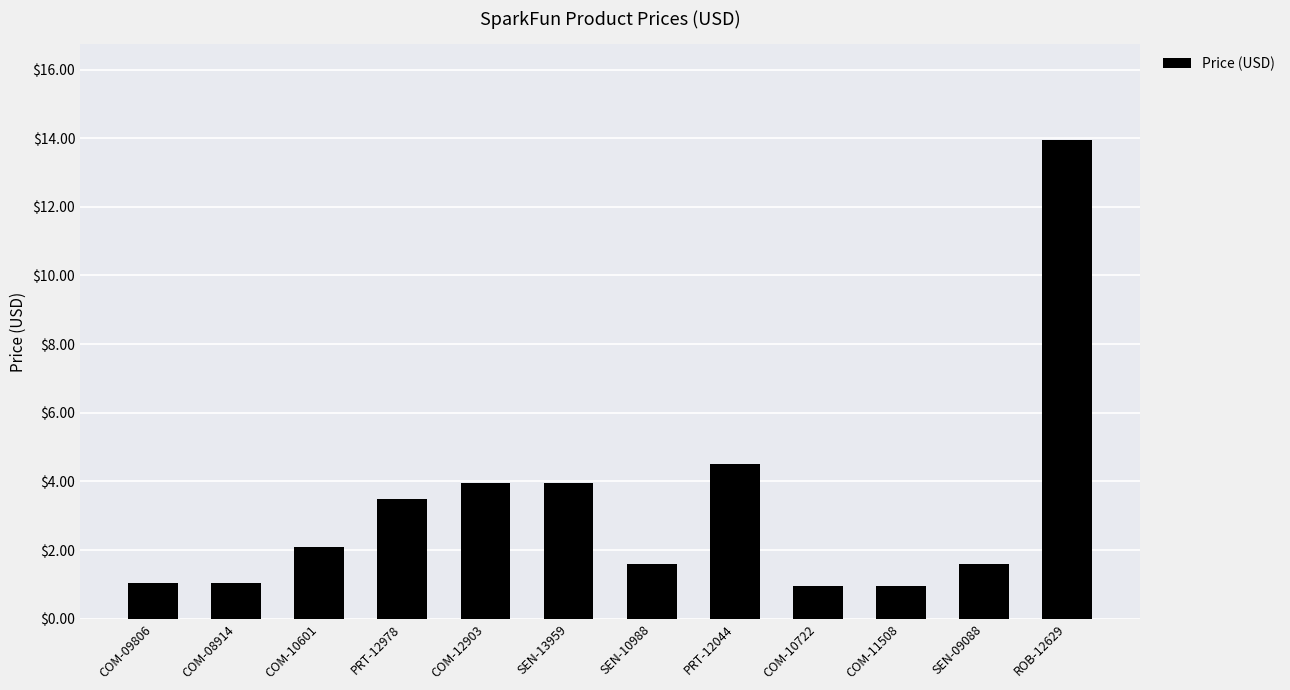

What is the label of the 5th bar from the right?

PRT-12044